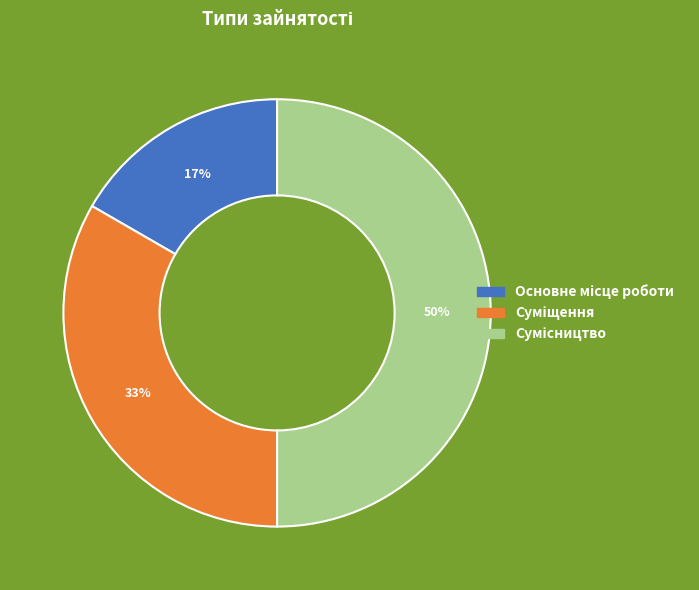

To the nearest percent, what is the difference between the largest and smallest slice percentages?

33%